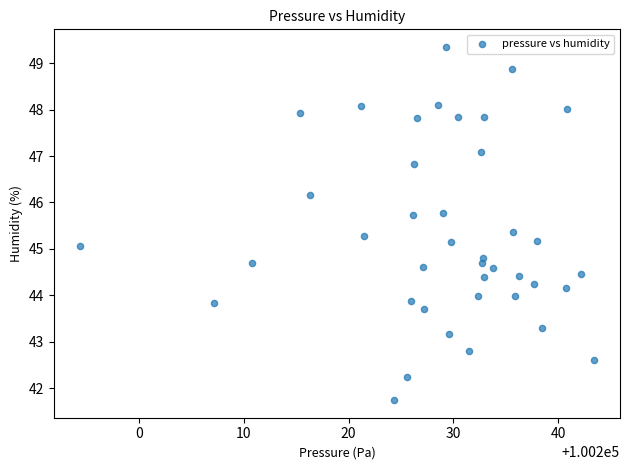

What is the range of Y values (max minus min)?

7.6